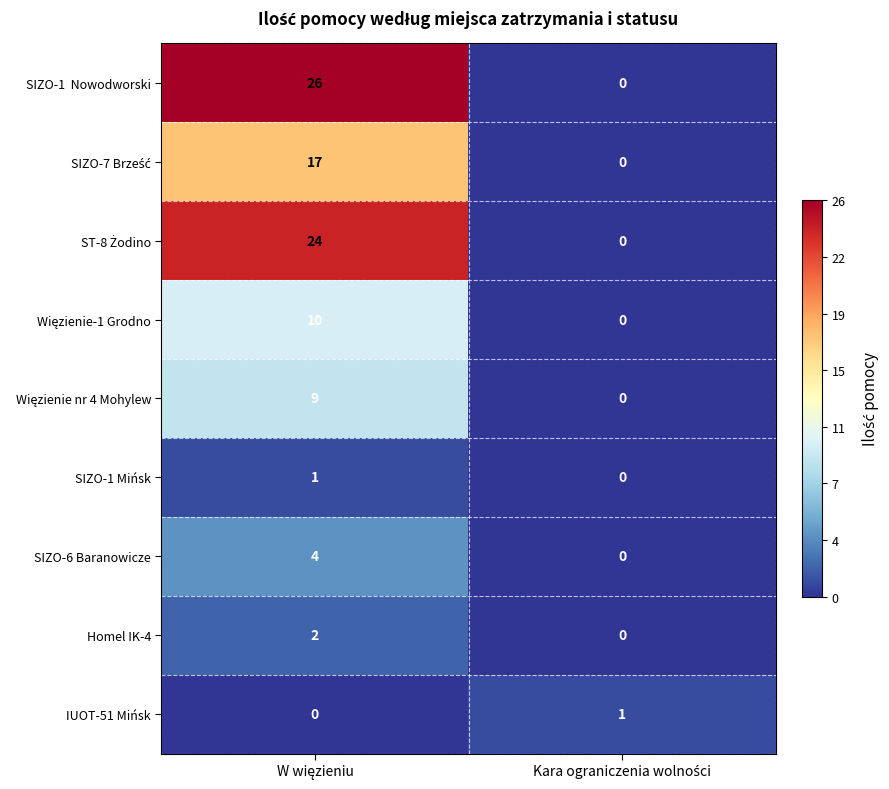

What is the highest value of the SIZO-6 Baranowicze series?

4